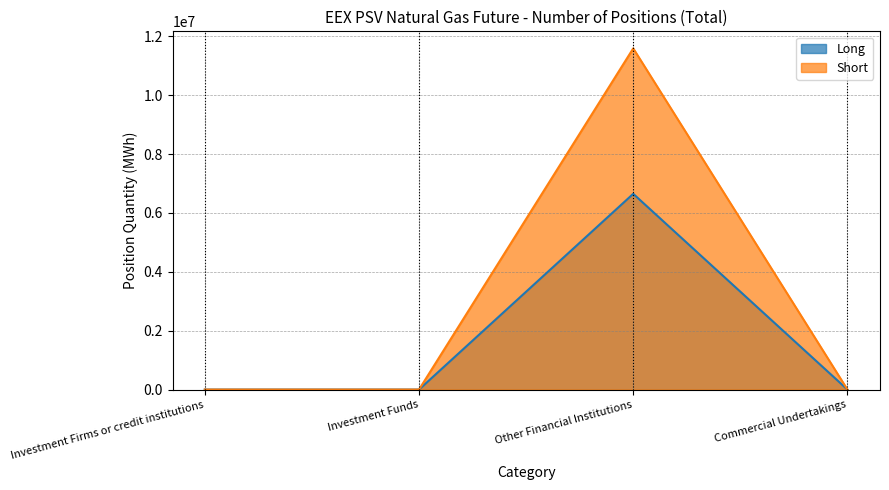

At how many categories does at least one series exceed 3712575?

1